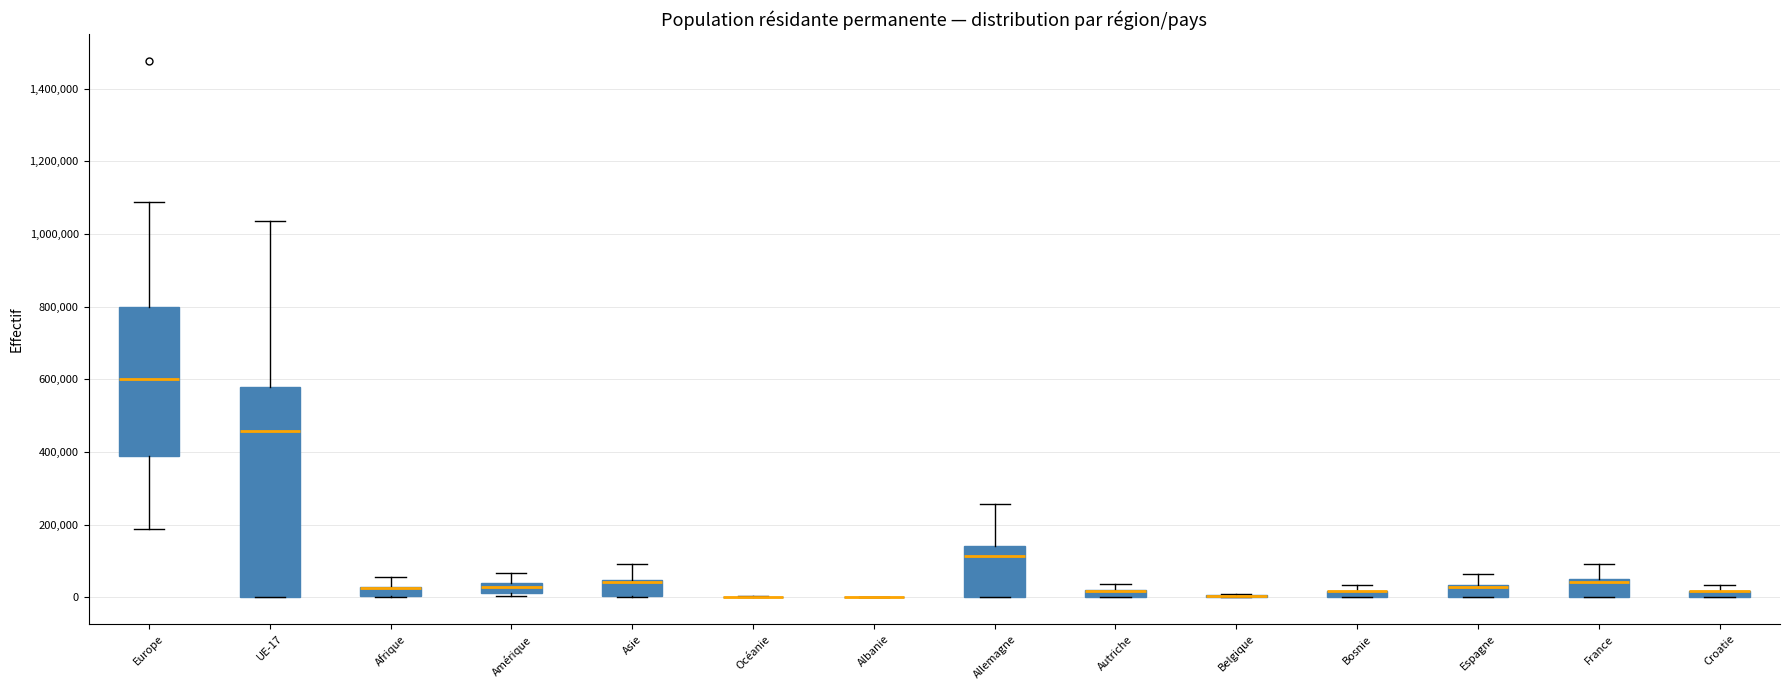

Where does the median line of the box for UE-17 sit on the y-axis? The values are not printed on the chart, so give them approximately, as read against the axis.

460000